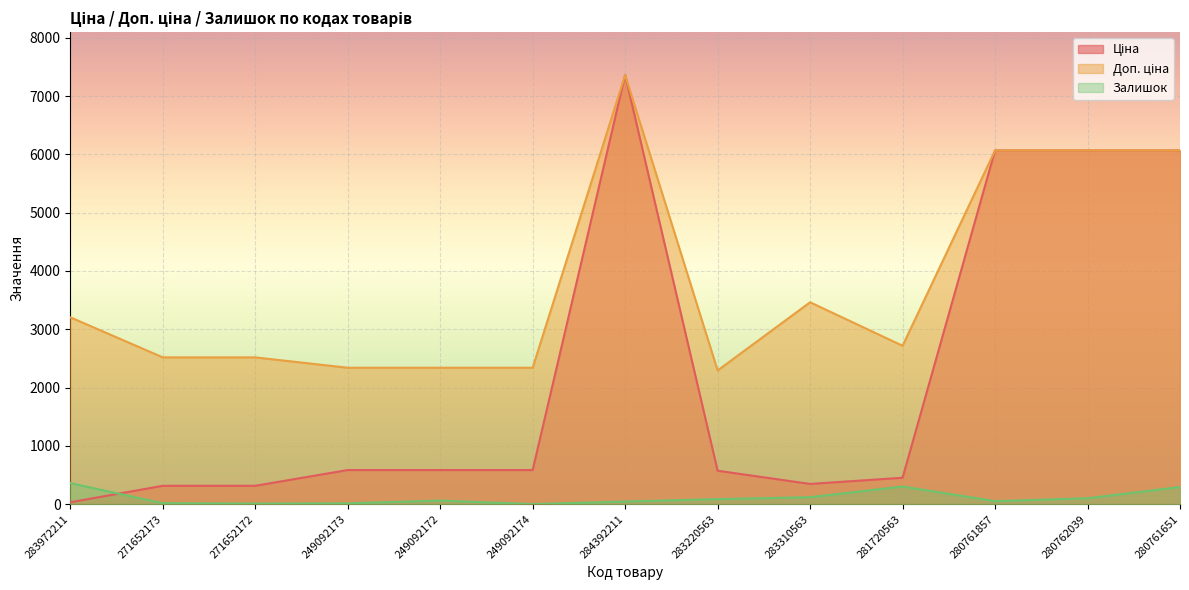

At which label does Залишок first exceed 62?

283972211